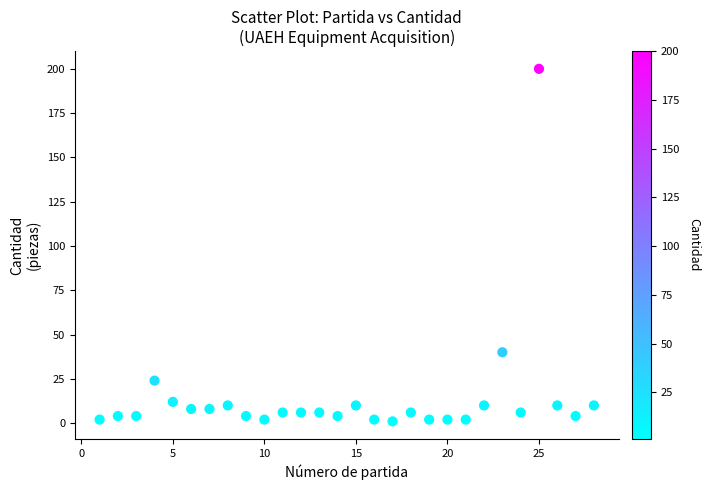

What Y value in the scatter plot is closest to 100?

40